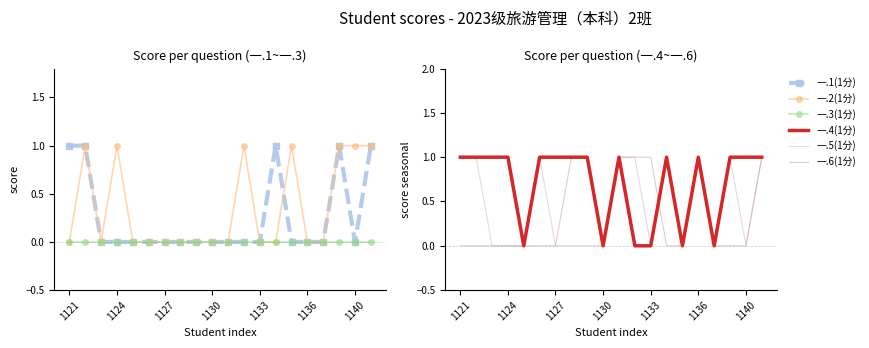

At which category is the sum across all series the highest?

19